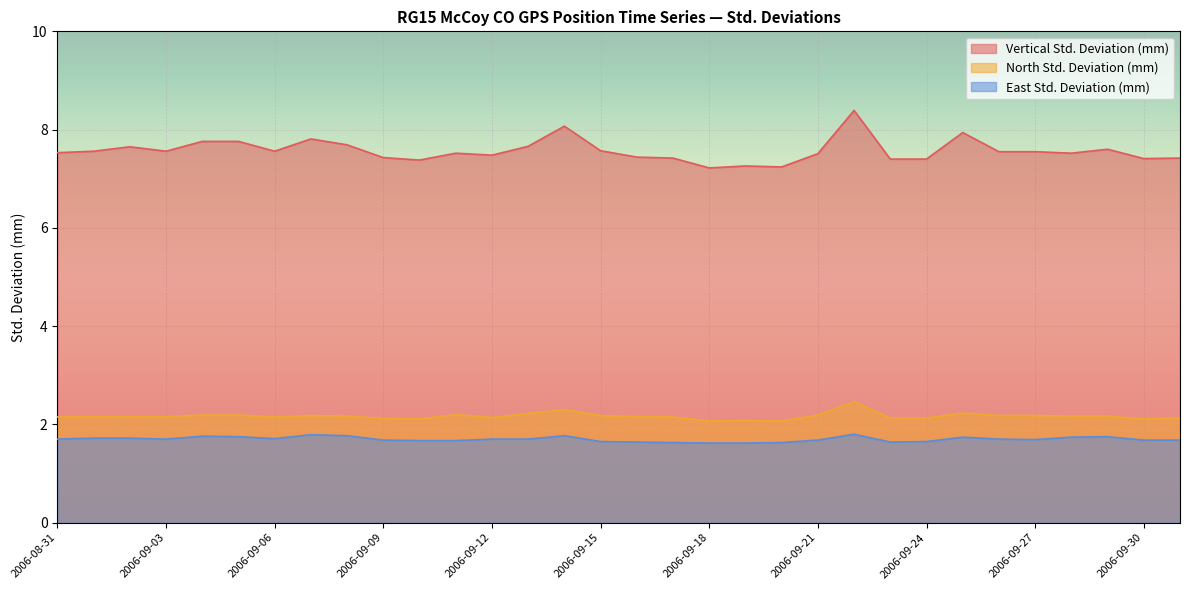

Is the value of East Std. Deviation (mm) at 2006-09-15 greater than the value of Vertical Std. Deviation (mm) at 2006-09-02?

No